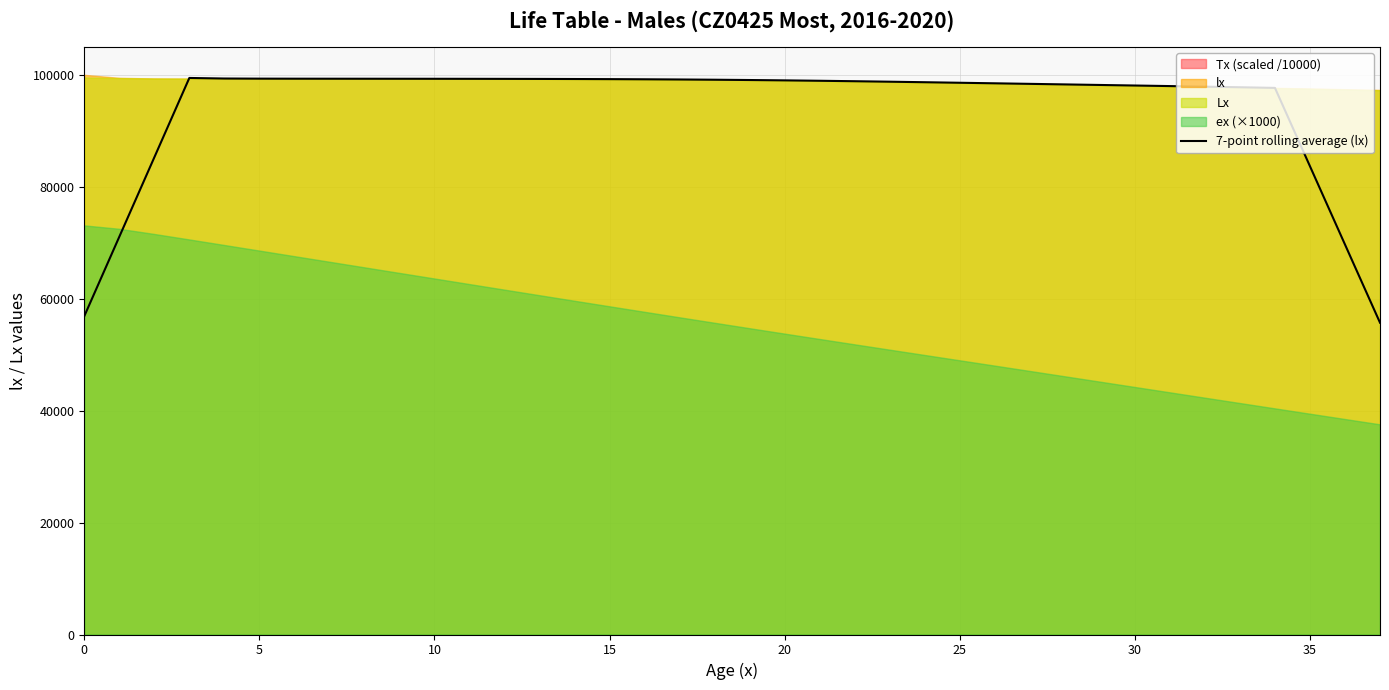

True or false: 7-point rolling average (lx) has a value of 97088.8 at 0.

False